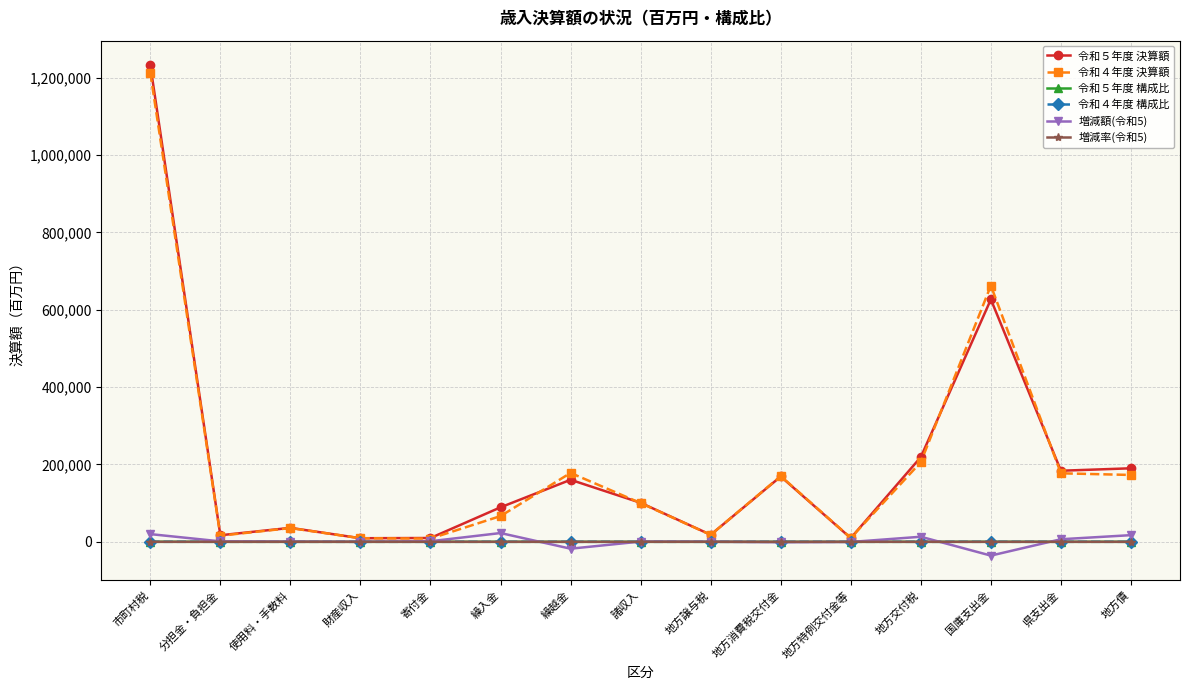

What is the label of the 6th point from the right?

地方消費税交付金